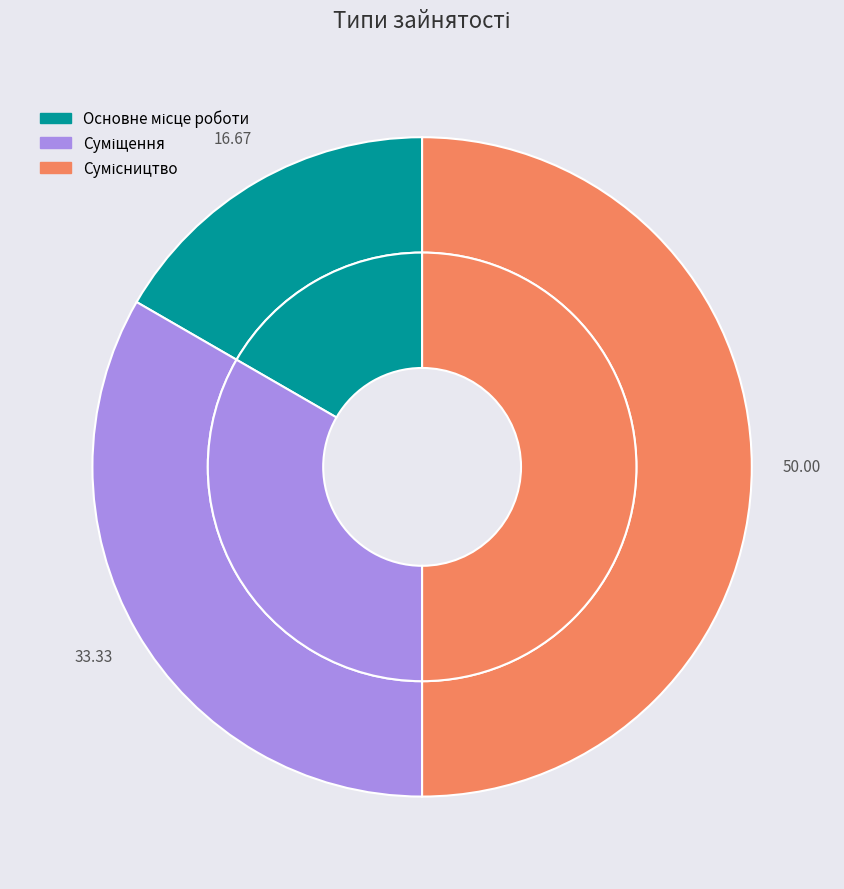

Is it true that Основне місце роботи is 17% of the pie?

True